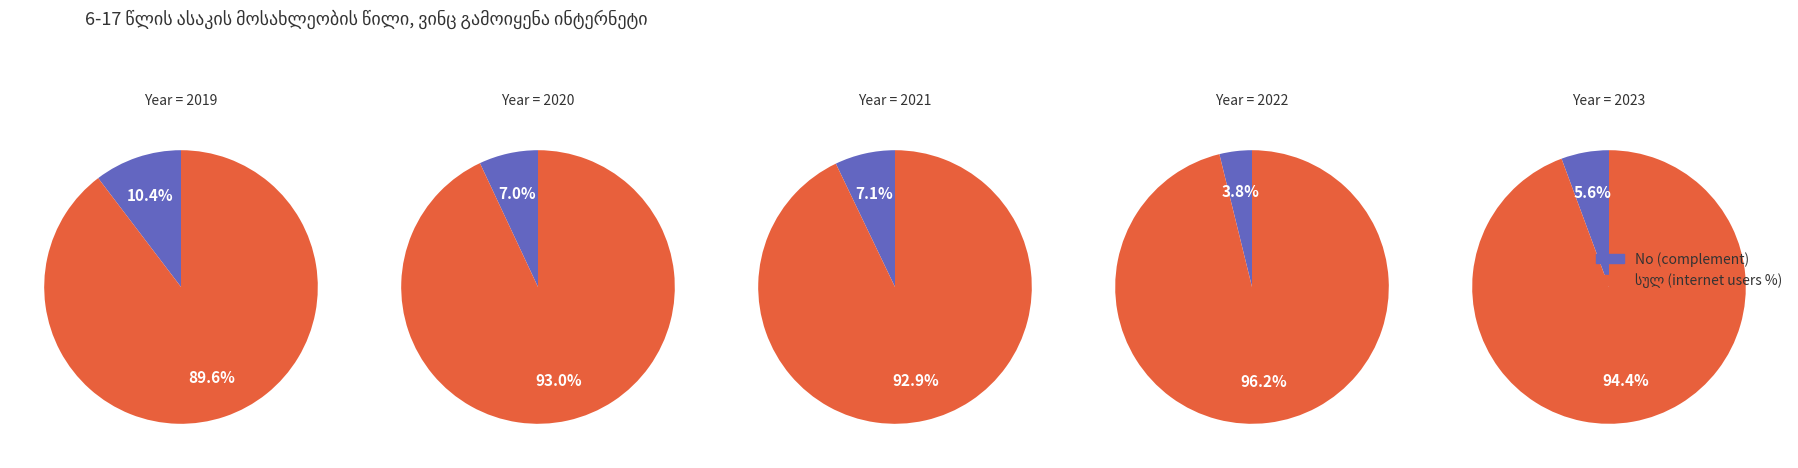

To the nearest percent, what portion does 2019 represent?

19%